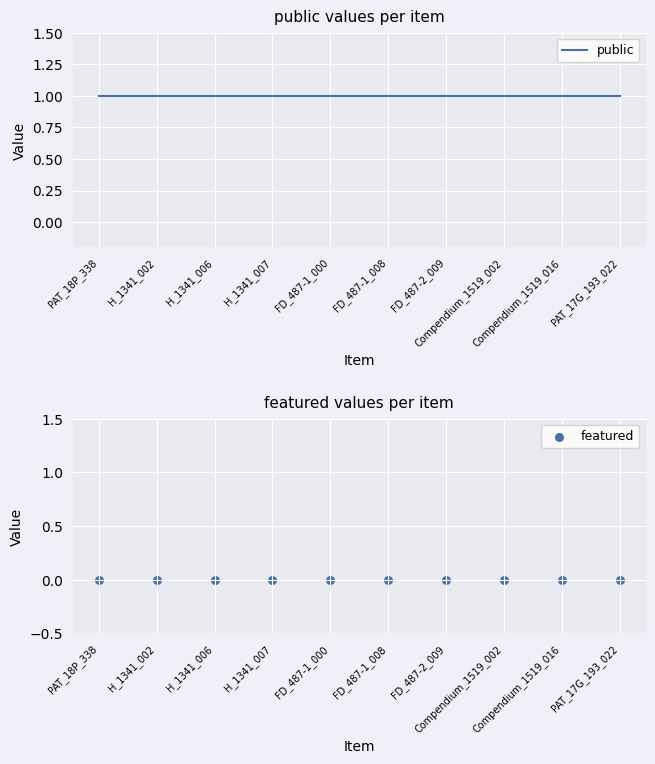

At how many categories does at least one series exceed 0?

10